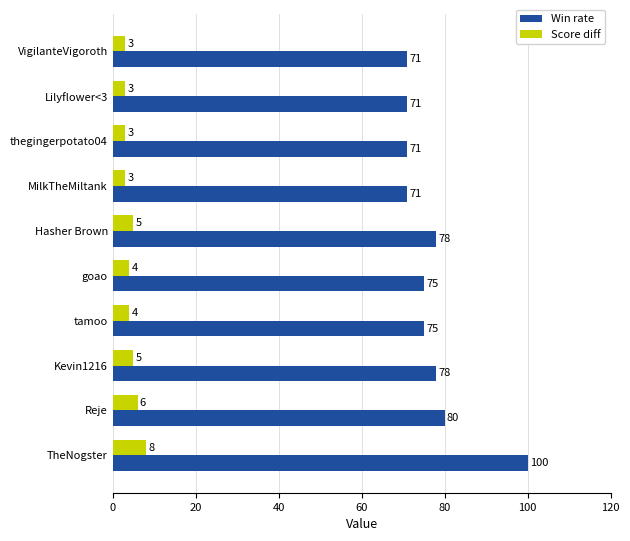

Is the value of Win rate at Lilyflower<3 greater than the value of Score diff at MilkTheMiltank?

Yes